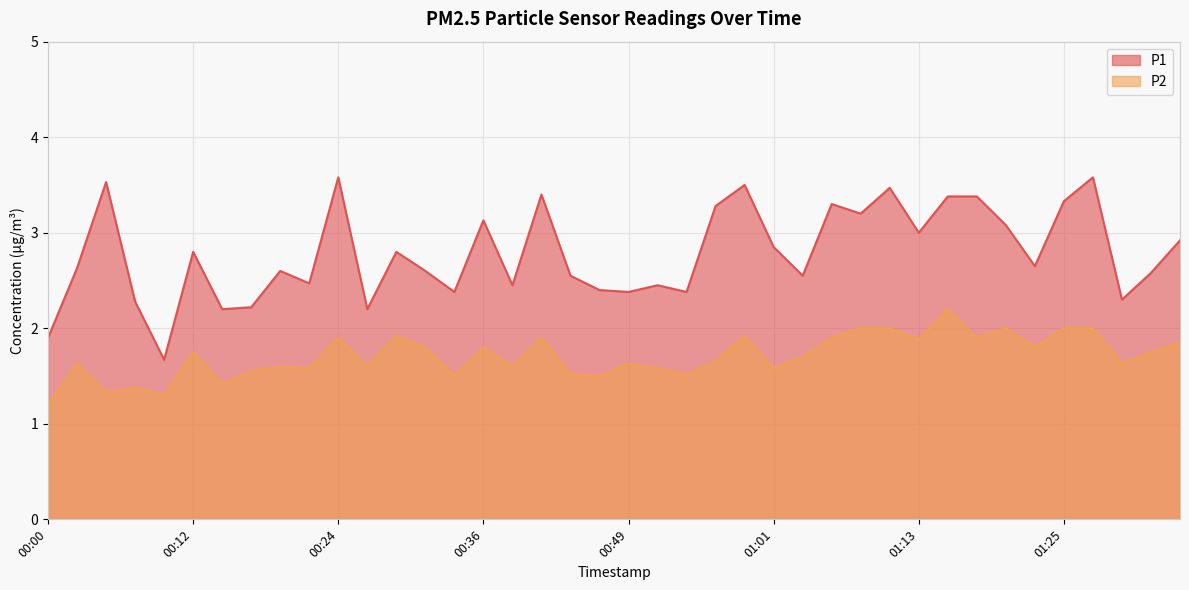

What position from the left is 01:11?

30